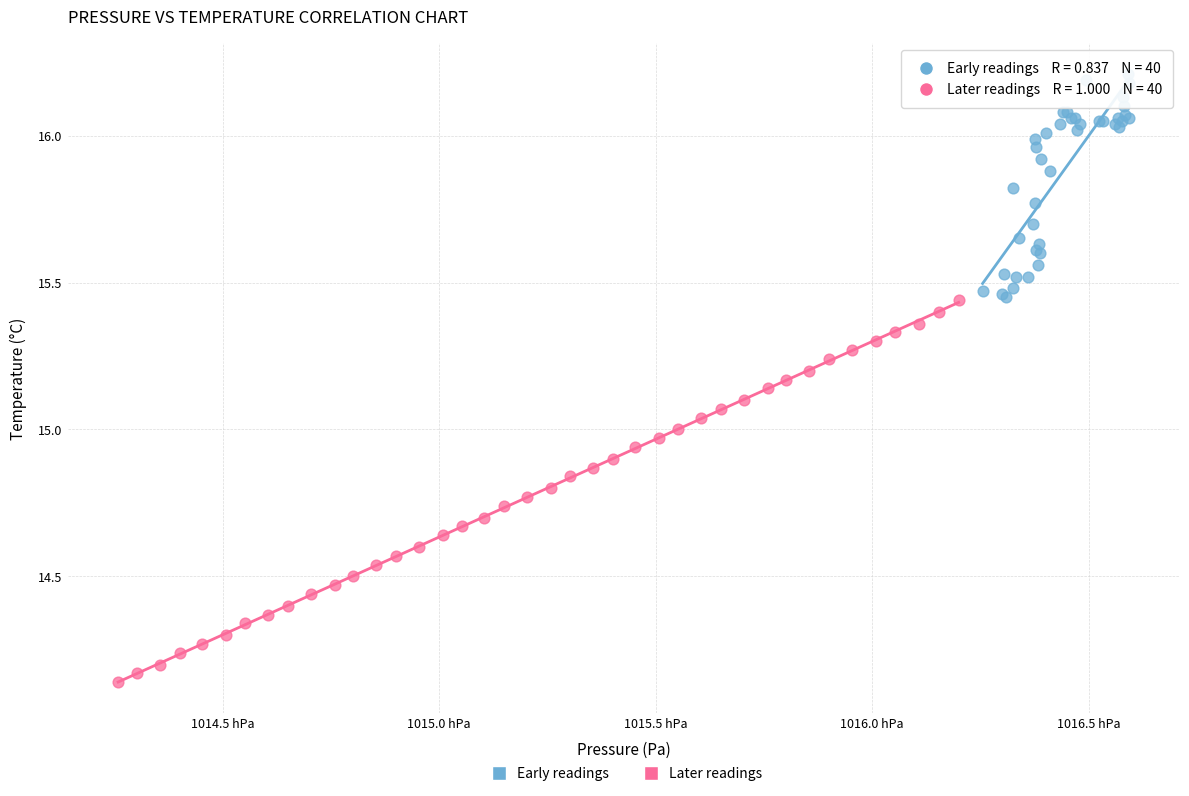

What are all the series names shown in the legend?

Early readings, Later readings